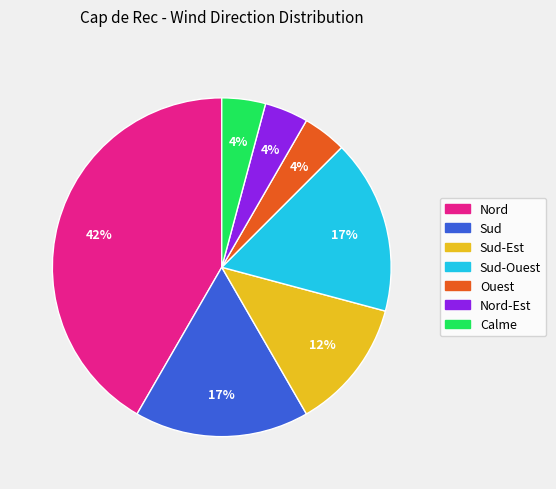

To the nearest percent, what is the average slice percentage?

14%